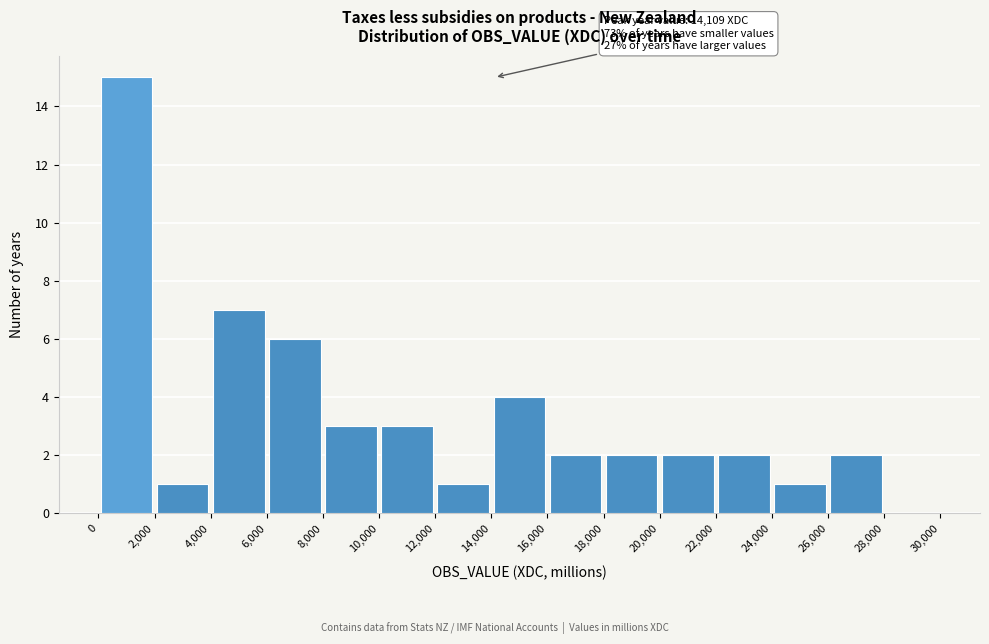

Over which range of the x-axis is the bar tallest?

0 to 2,000